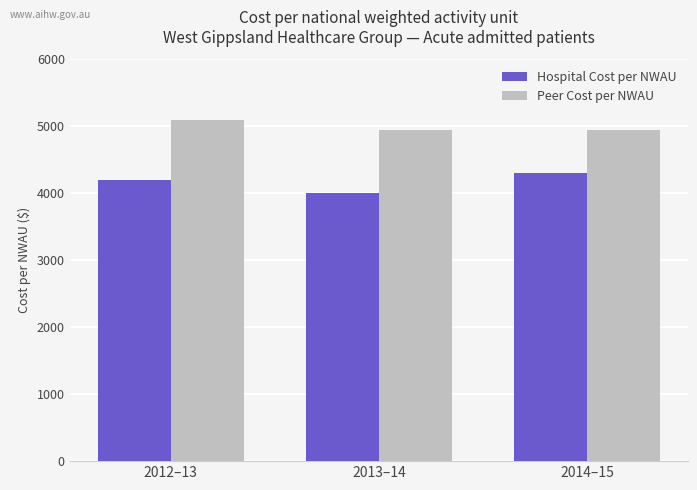

Which series has the widest spread of values?

Hospital Cost per NWAU